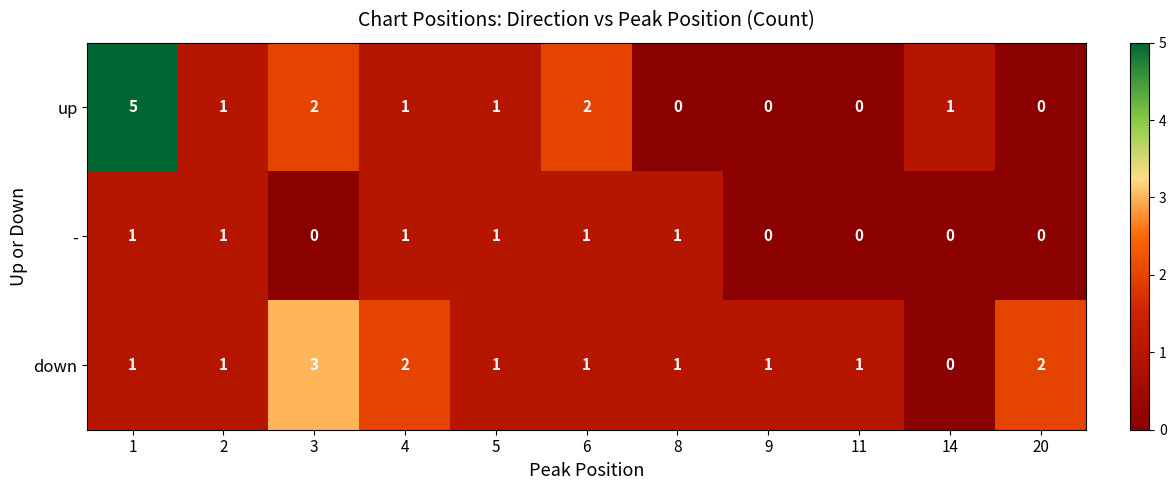

What is the total value across all series at 11?

1